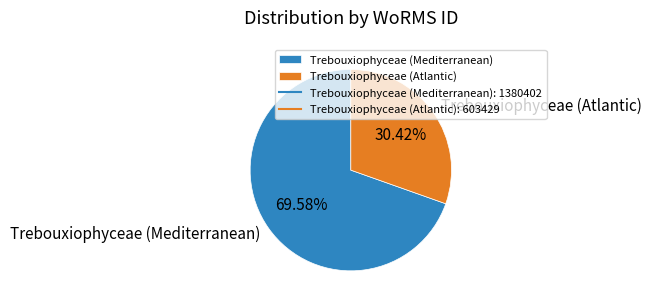

Is the sum of Trebouxiophyceae (Atlantic) and Trebouxiophyceae (Mediterranean) greater than half?

Yes